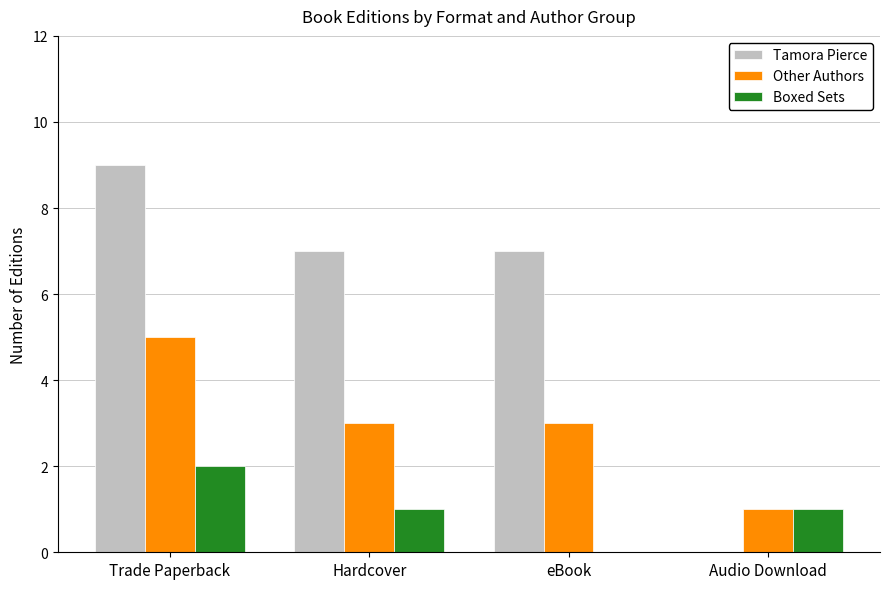

How many data points does each series have?

4